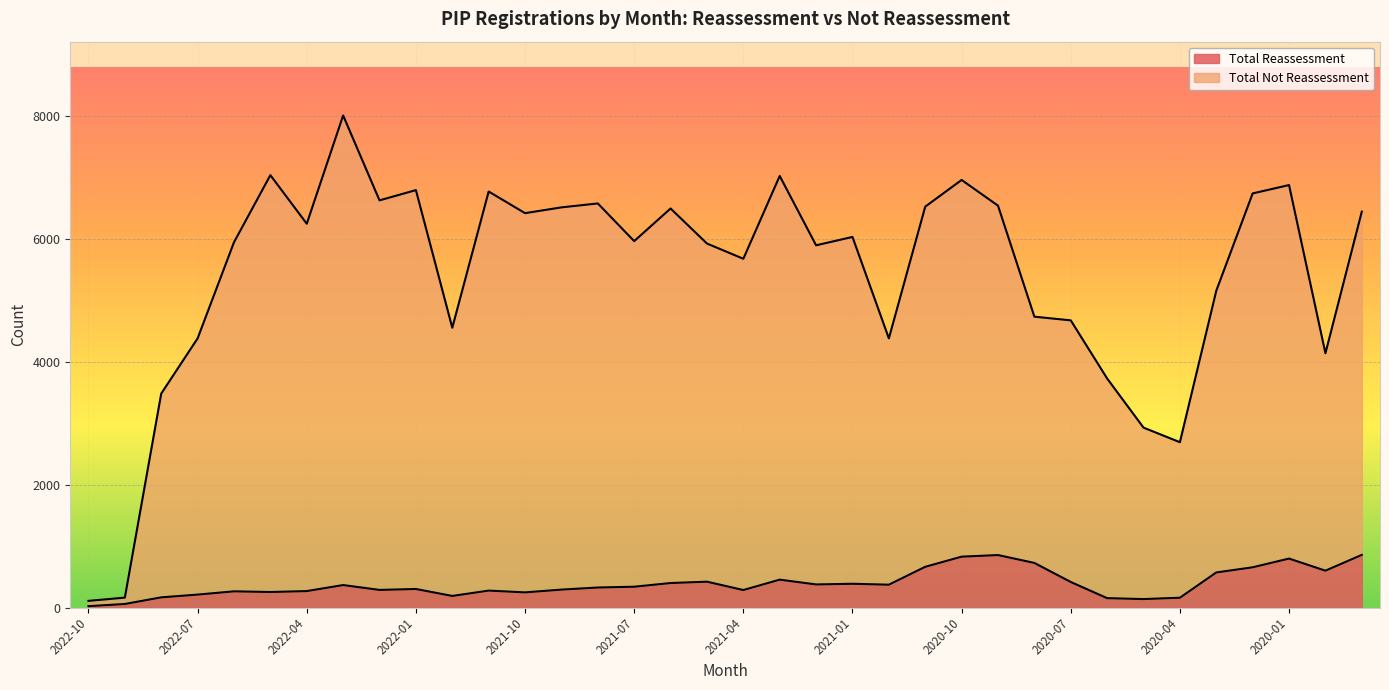

What is the lowest value of the Total Reassessment series?

22